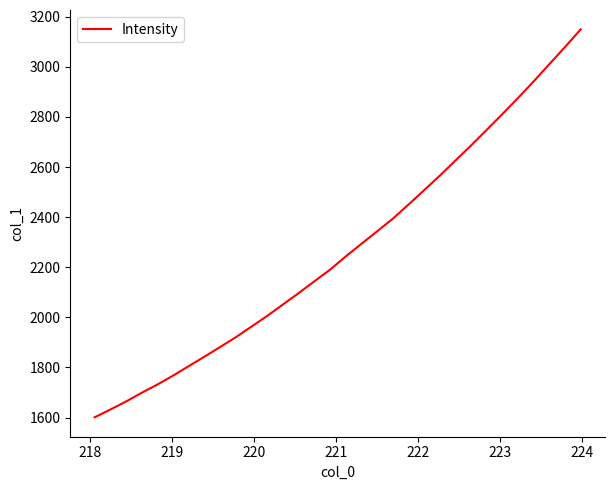

What is the maximum value shown in the chart?

3149.7